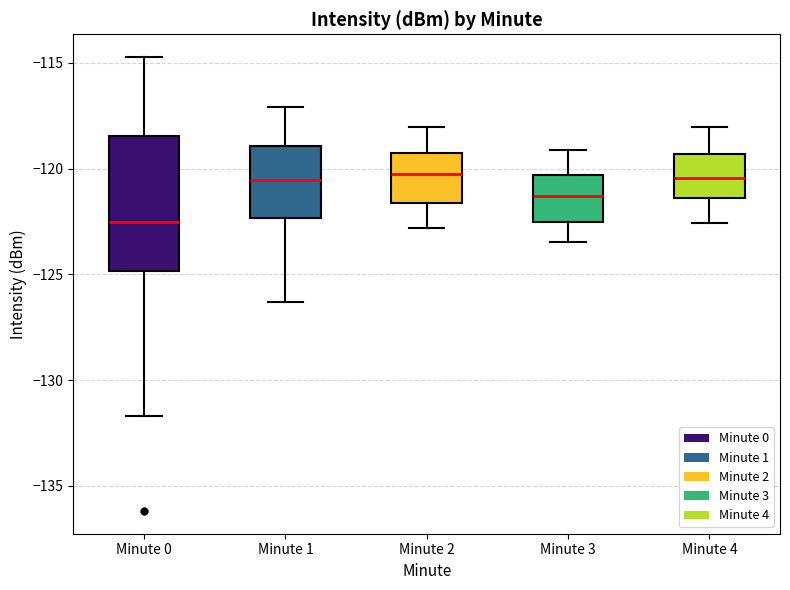

Which box's median line is the lowest?

Minute 0